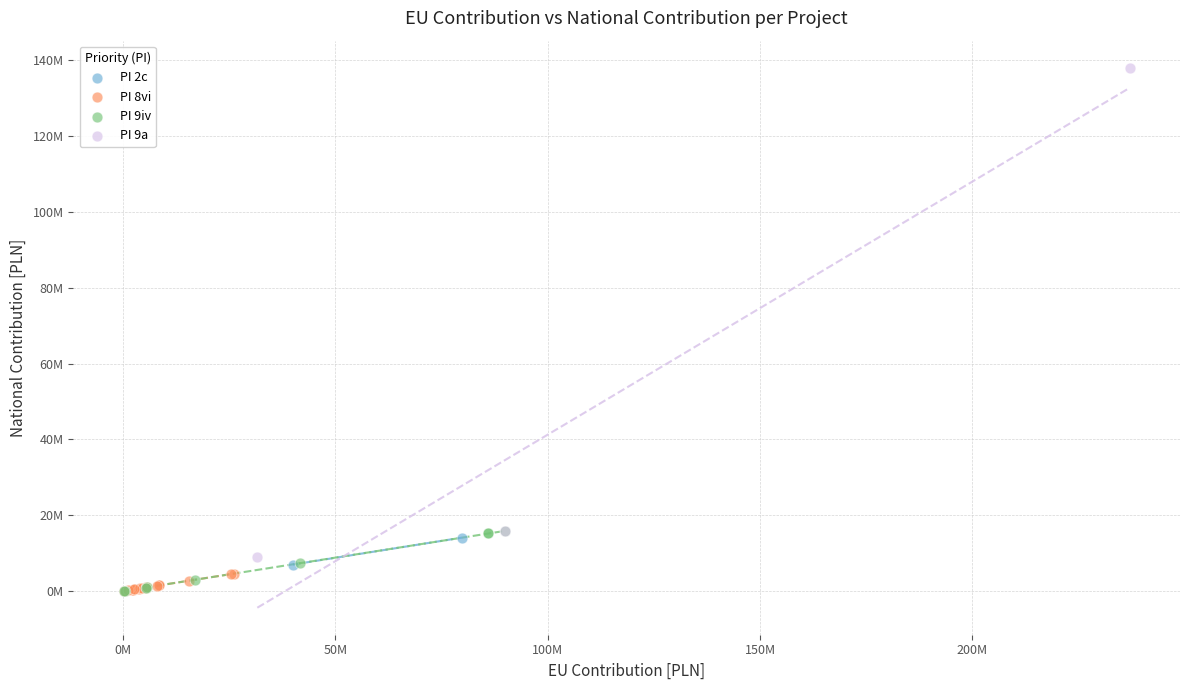

Which series has the widest spread of Y values?

PI 9a